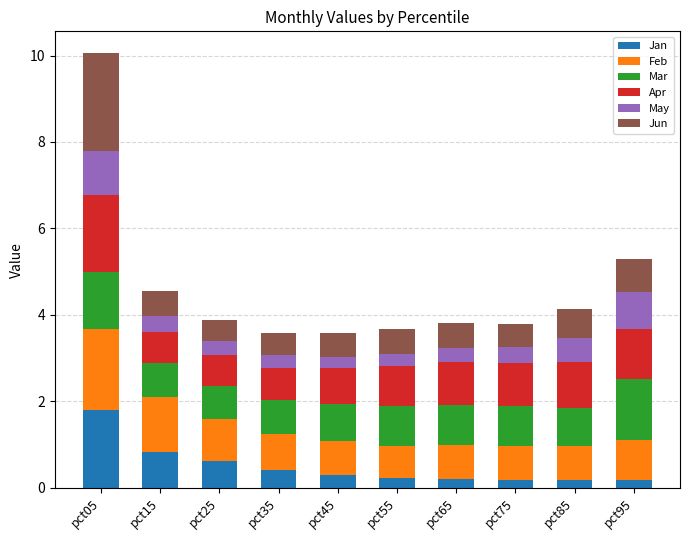

What is the highest value of the Jan series?

1.8